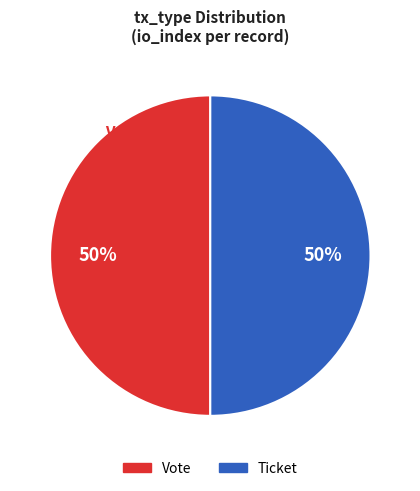

Is it true that Ticket (direction=1, io_index=0) is 1% of the pie?

False